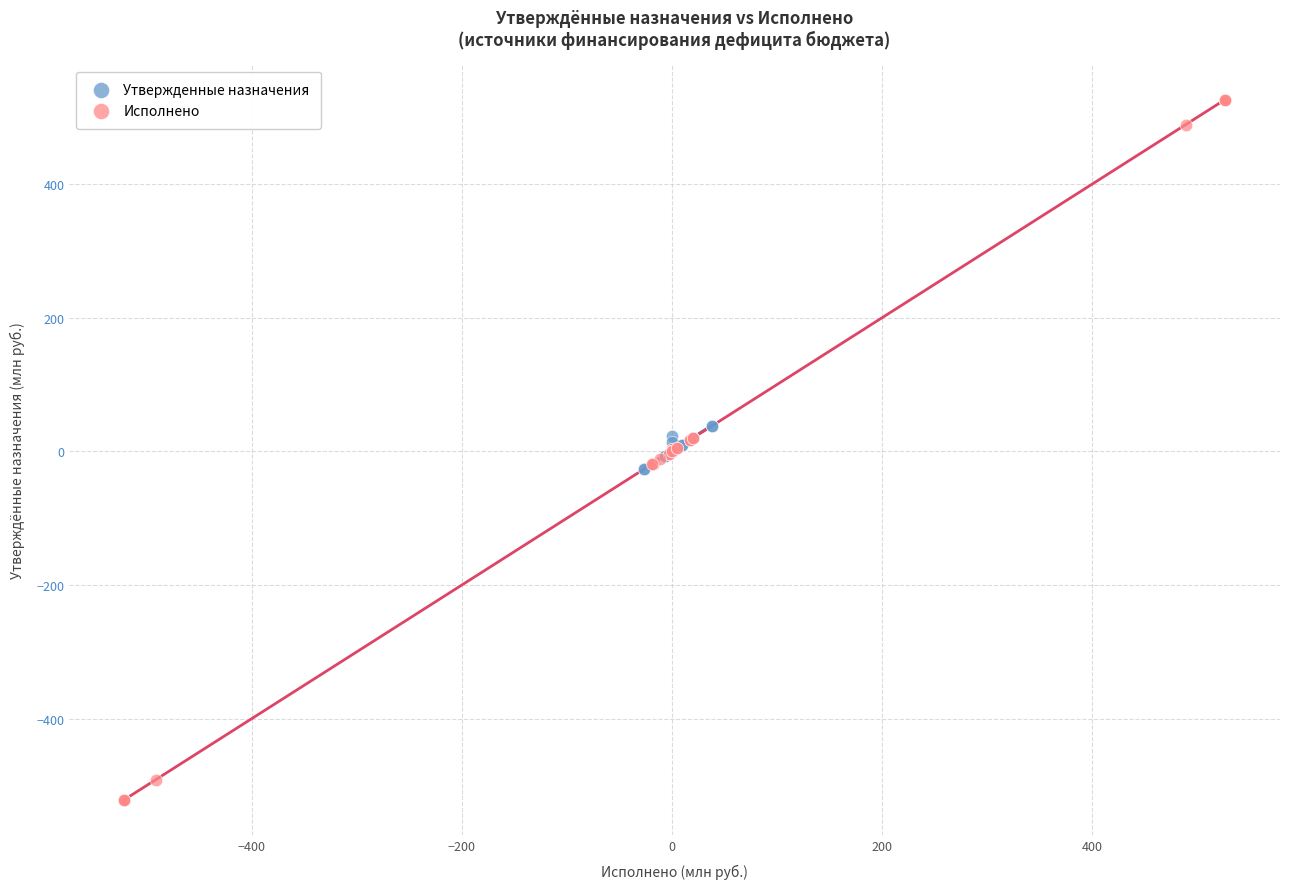

Which series has the widest spread of Y values?

Исполнено